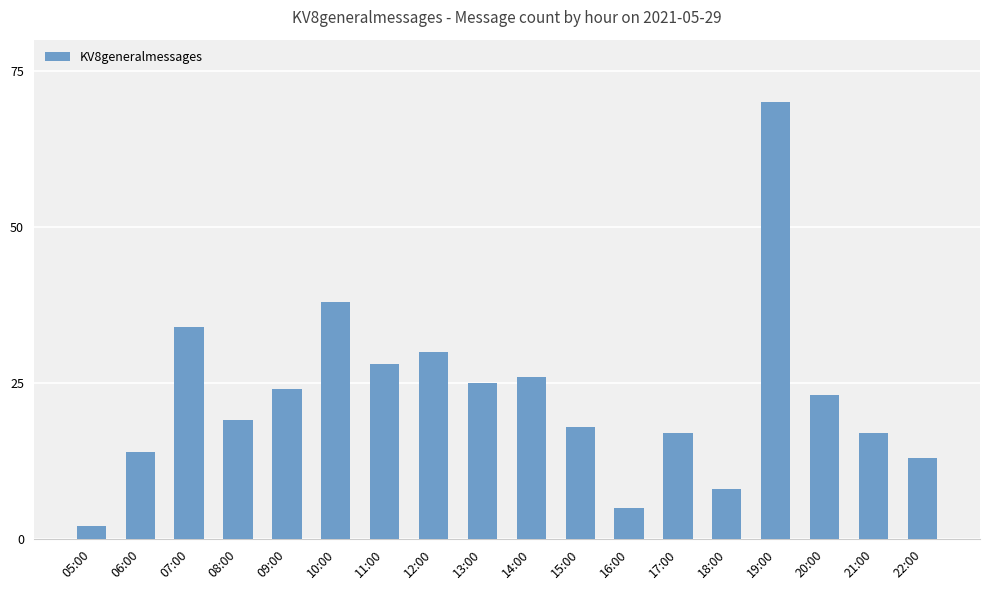

The value at 22:00 is 20. True or false?

False